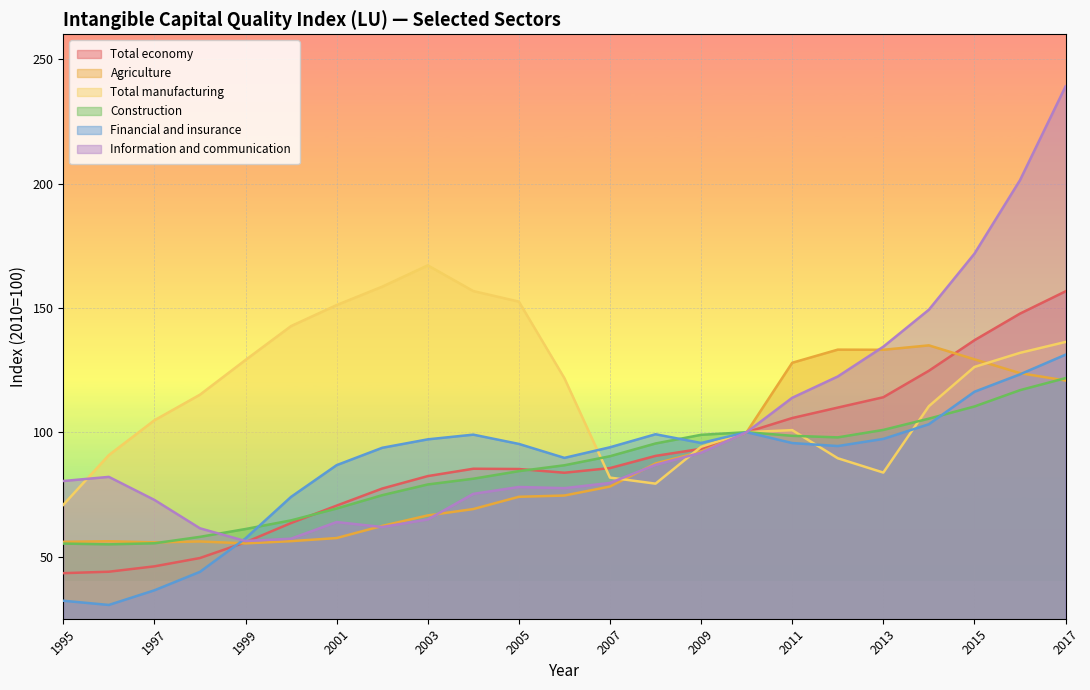

Where is Total manufacturing nearest to the value 118?

1998